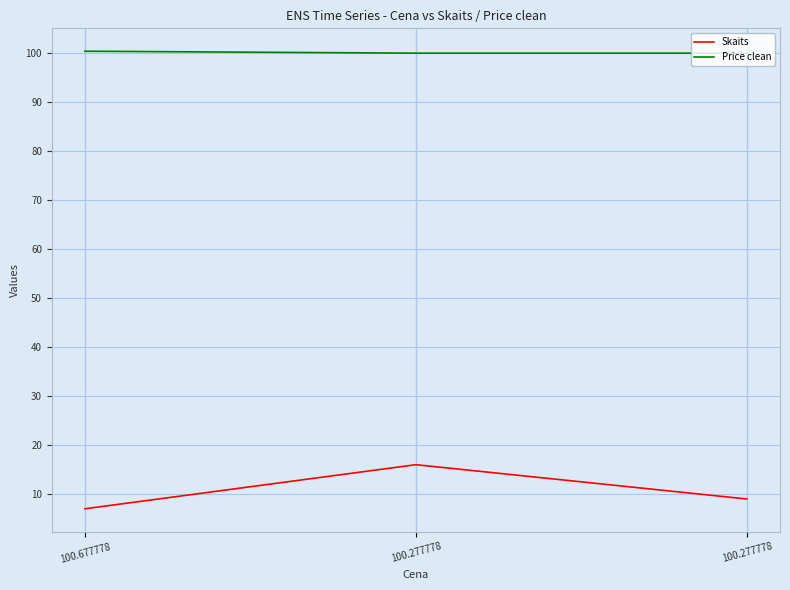

What is the sum of all Skaits values?

32.0